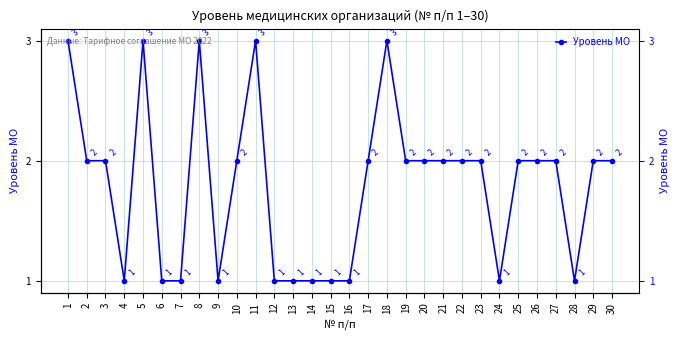

The value at 22 is 2. True or false?

True